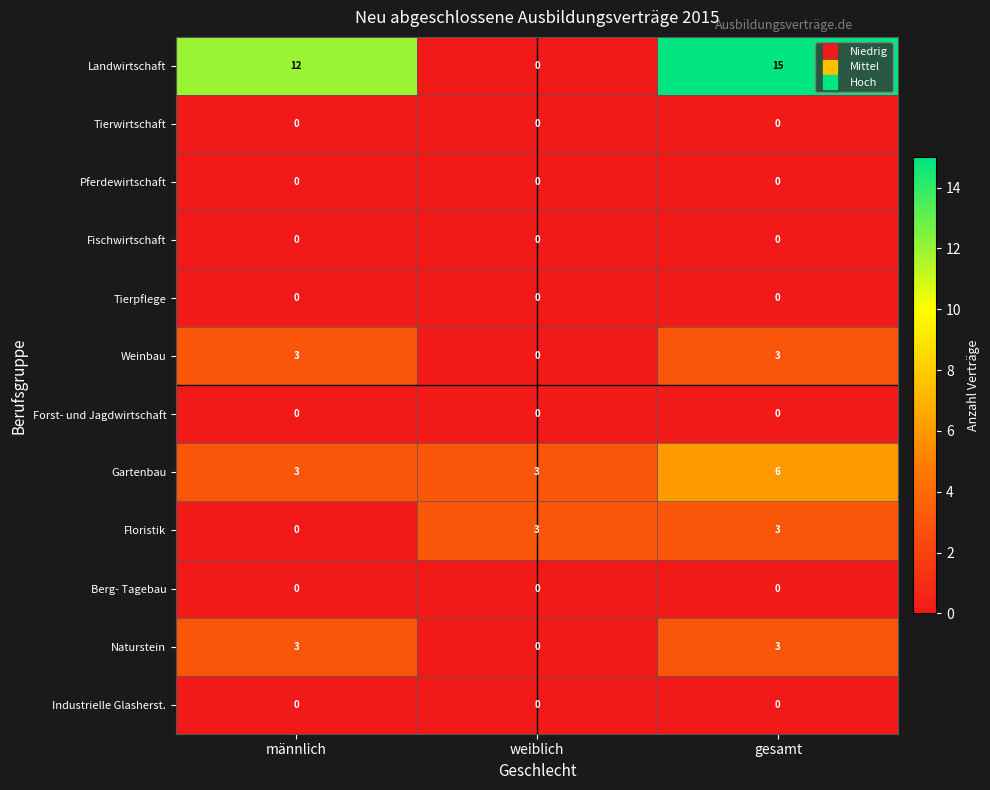

The Fischwirtschaft series shows 0 at gesamt. True or false?

True